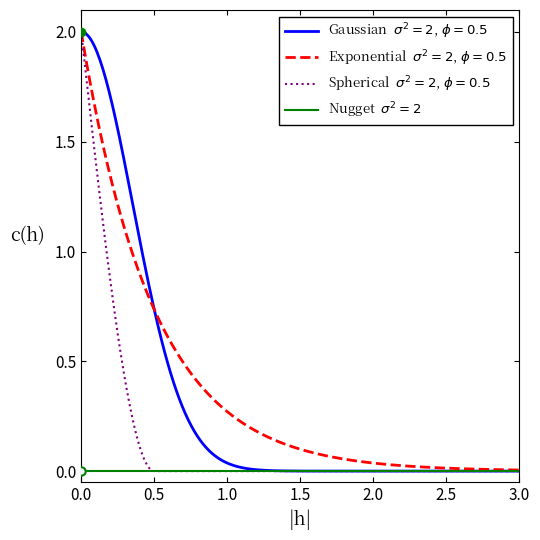

How many lines are shown in the chart?

4